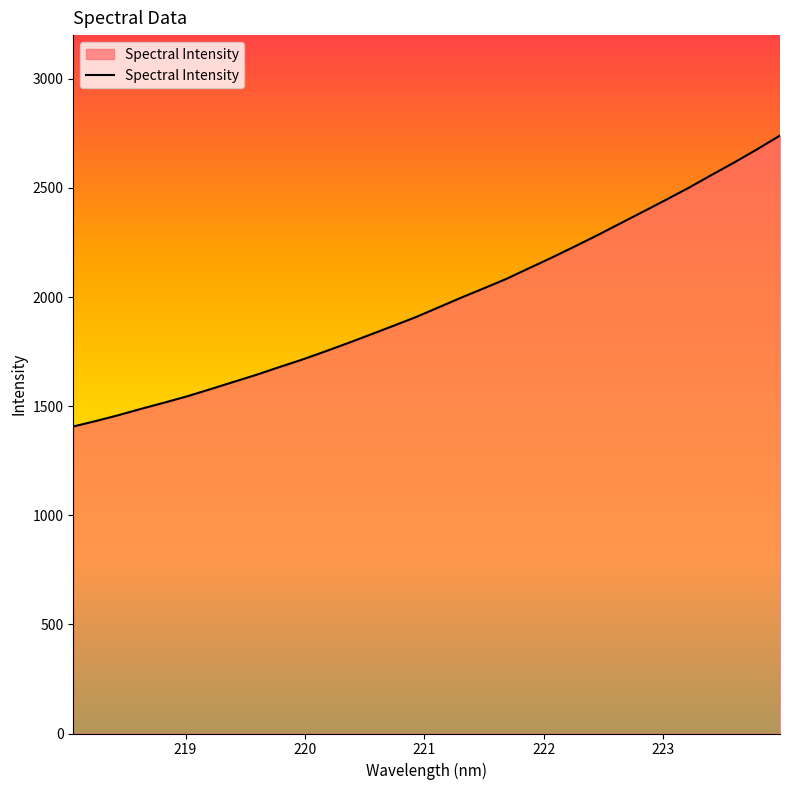

What is the smallest value displayed?

1406.7